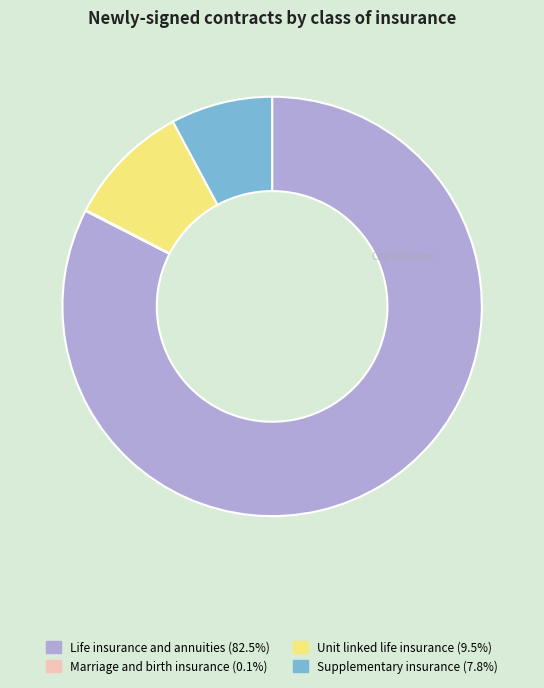

Does any single category account for the majority?

Yes